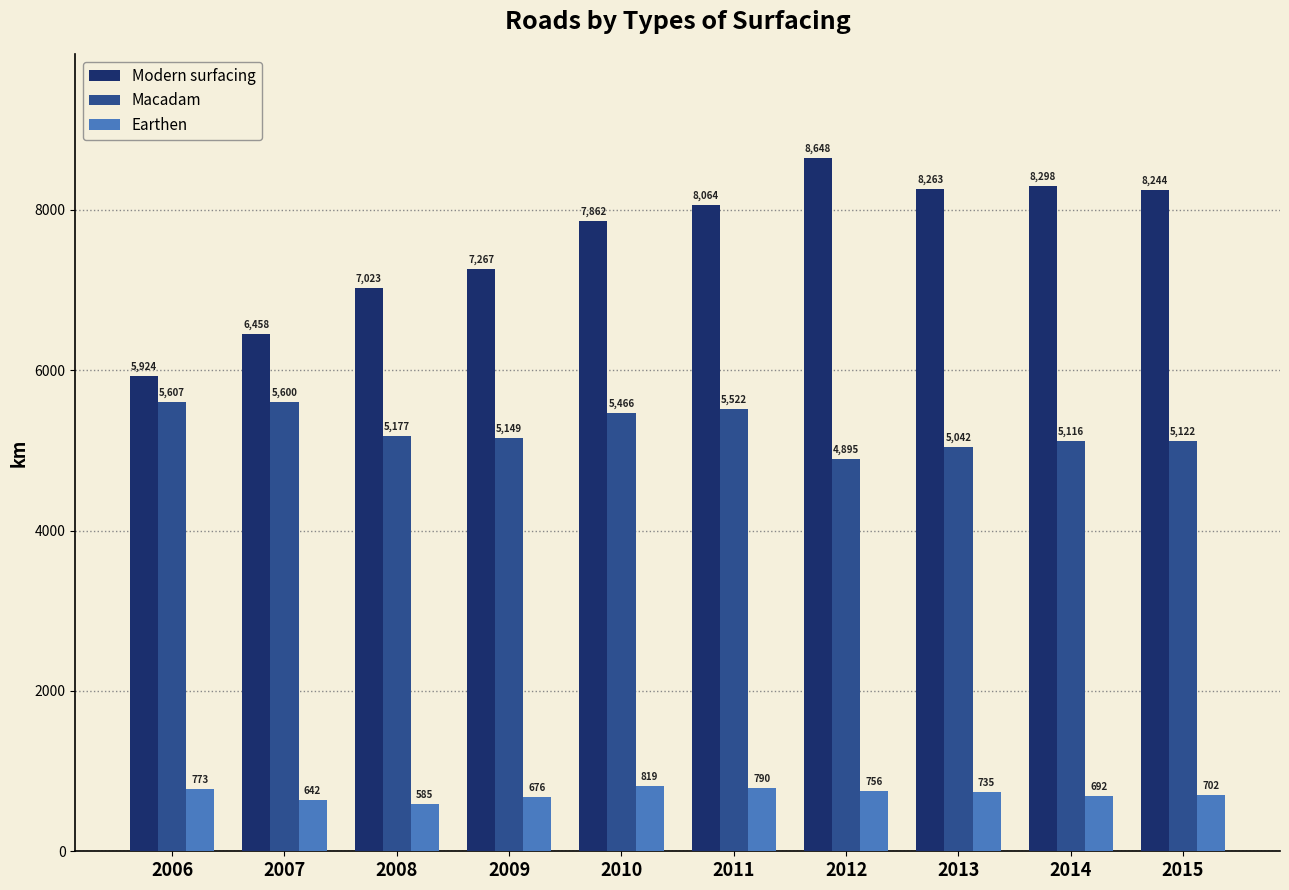

Between 2008 and 2013, which series saw the biggest shift?

Modern surfacing